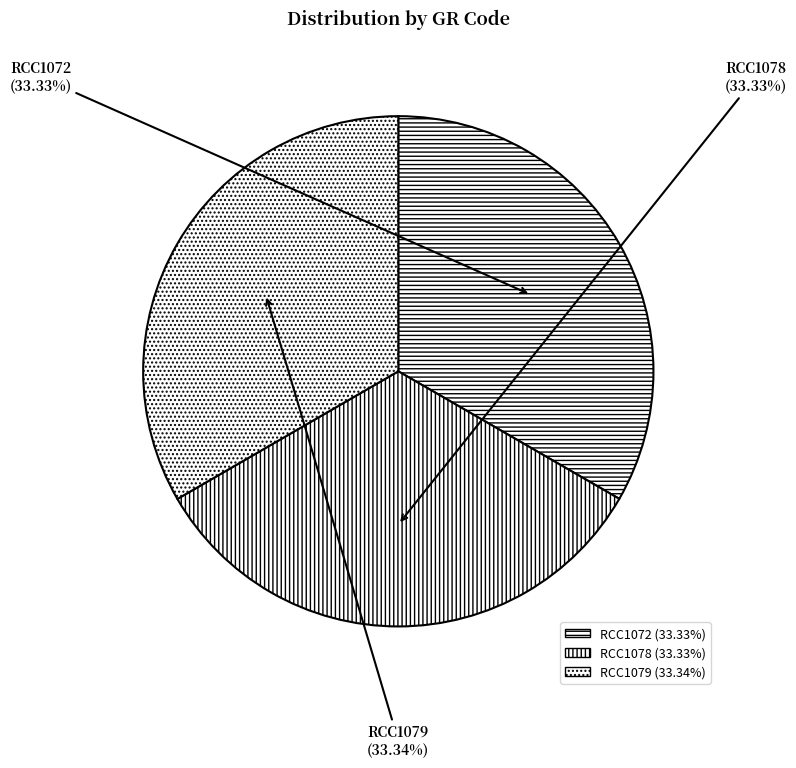

What is the ratio of the value at RCC1078 to the value at RCC1072?

1.0